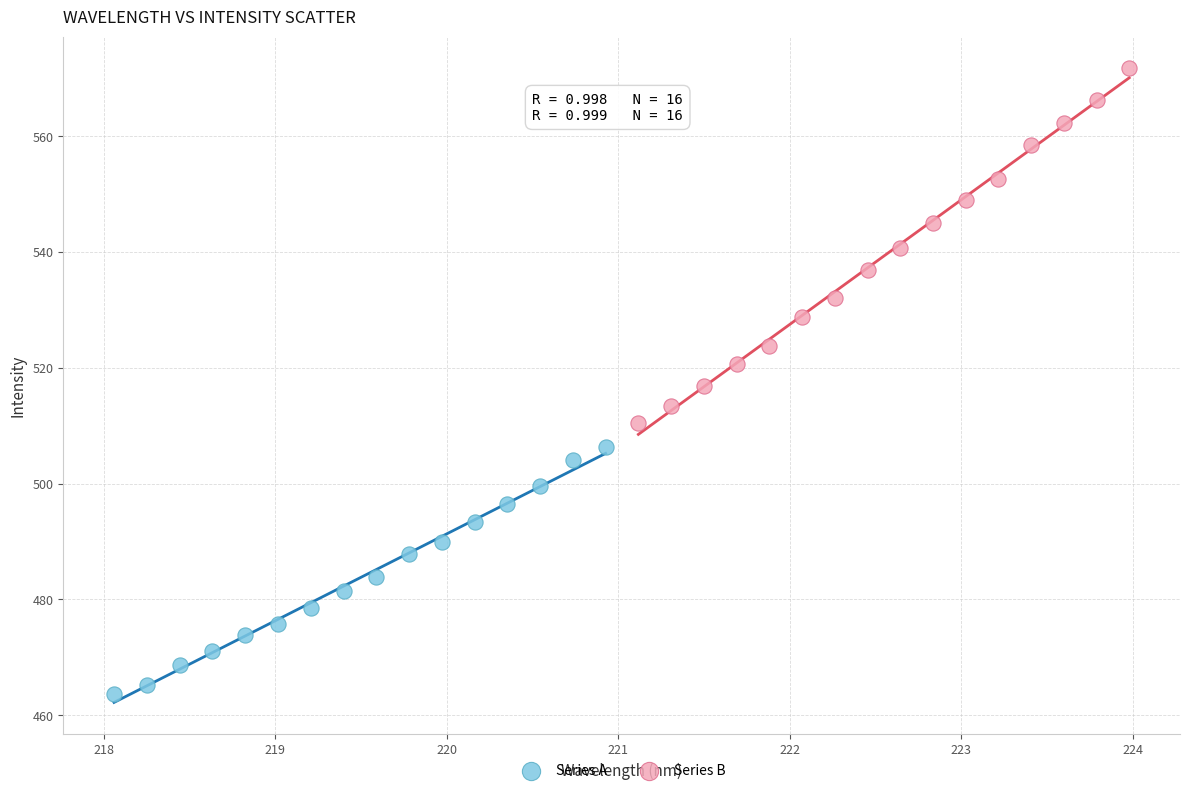

Which series contains the highest Y value?

Series B